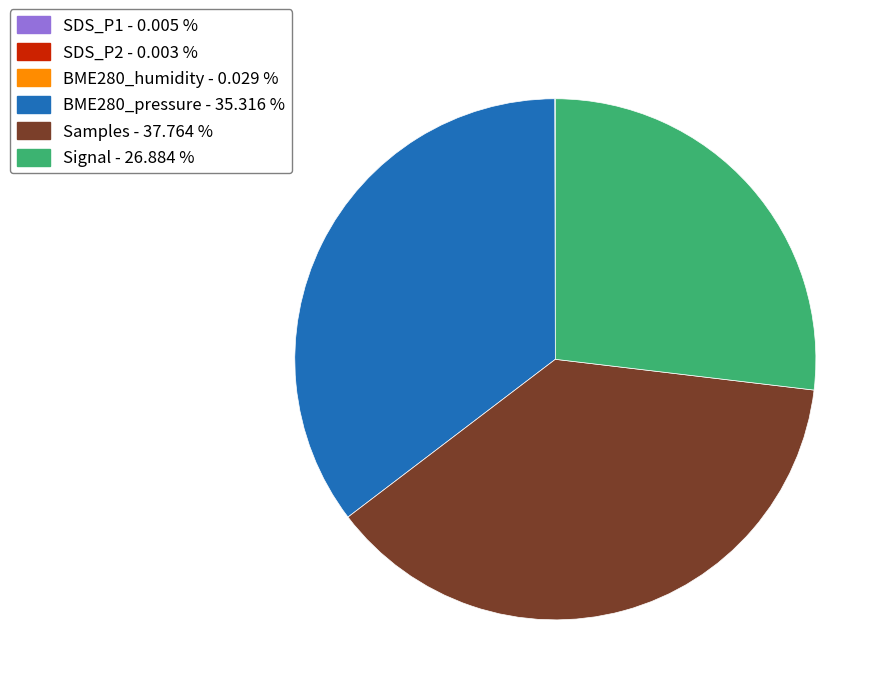

Does any single category account for the majority?

No